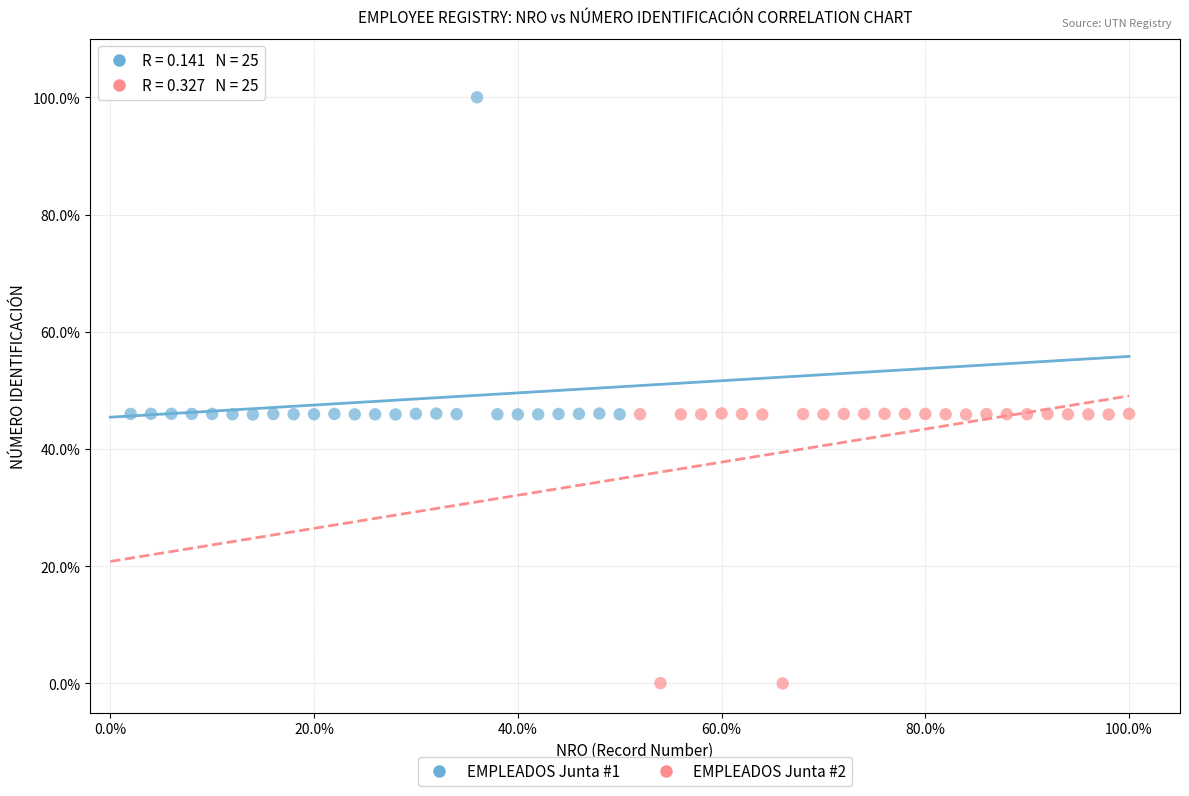

Which series has the largest Y range (max minus min)?

EMPLEADOS Junta #1